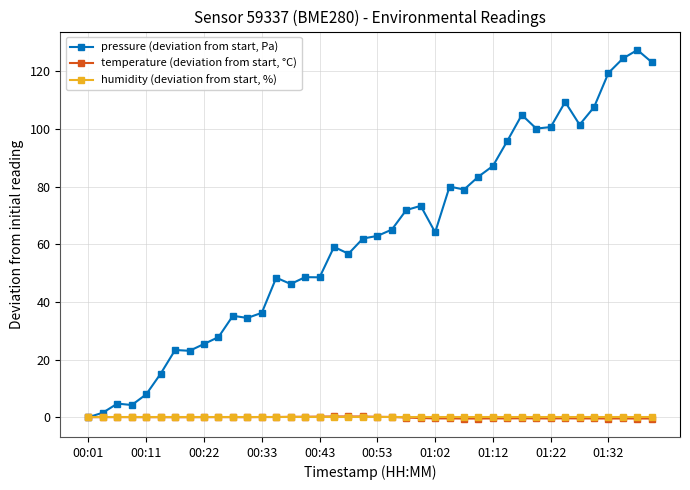

What is the maximum value shown in the chart?

127.4